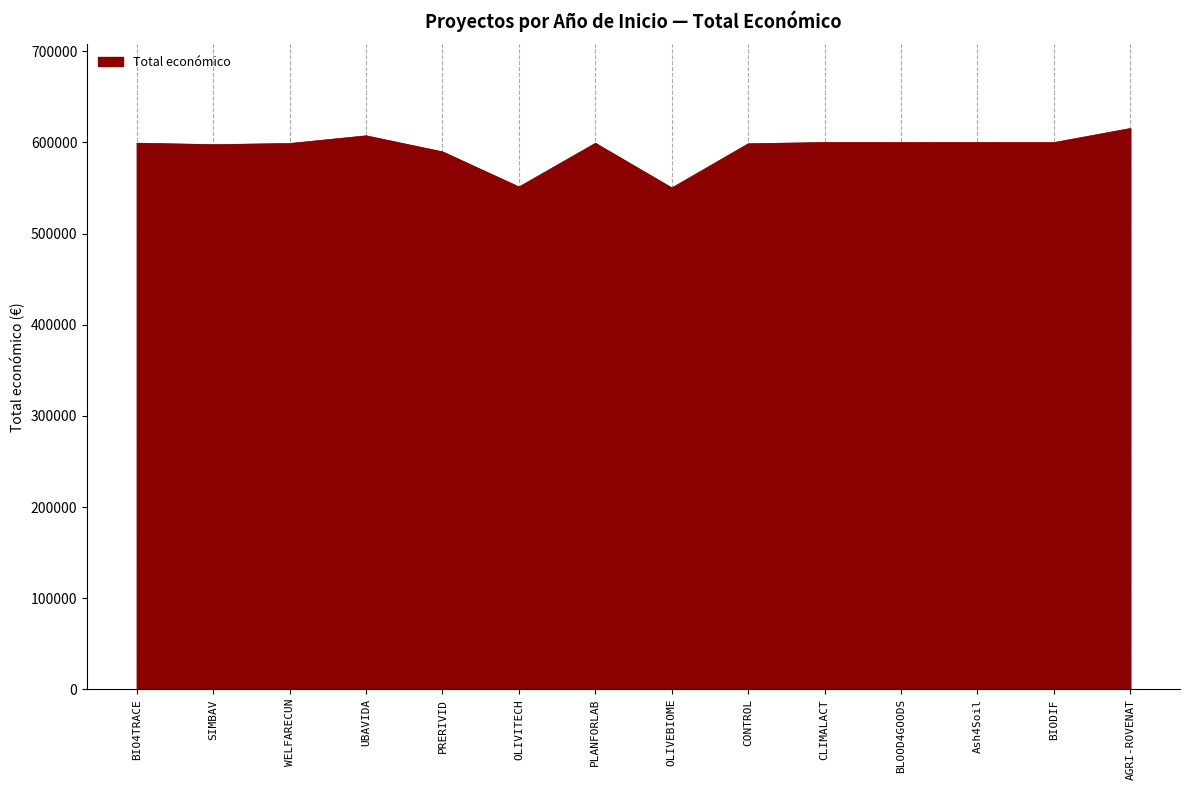

What is the greatest value displayed?

615375